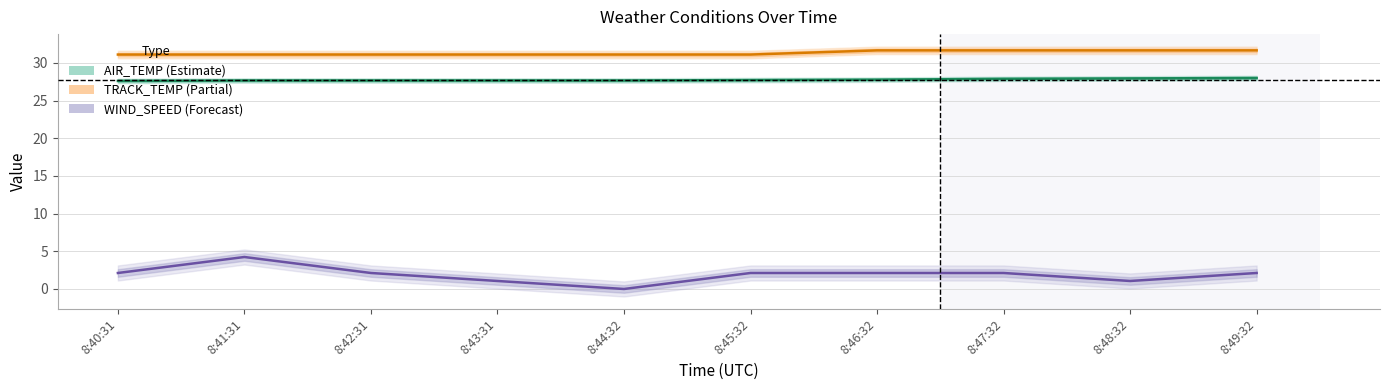

True or false: AIR_TEMP has more than 1 points higher than both neighbors.

False